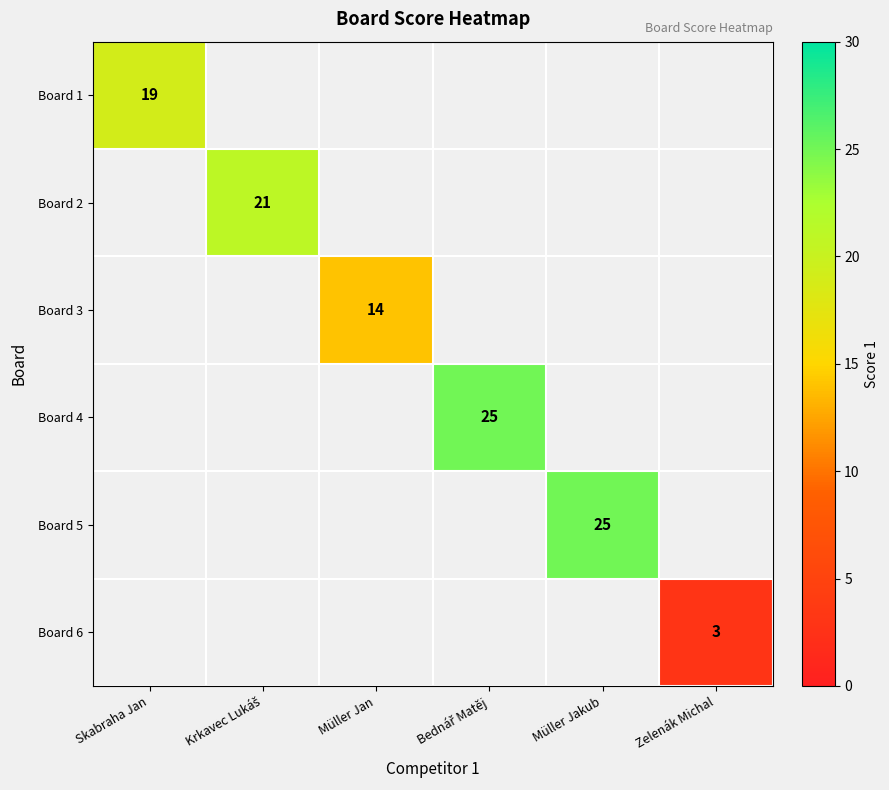

True or false: Board 6 has a value of 3 at Zelenák Michal.

True